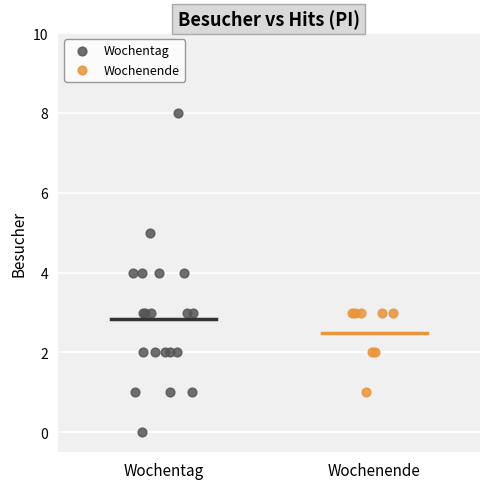

Which series has the largest Y range (max minus min)?

Wochentag